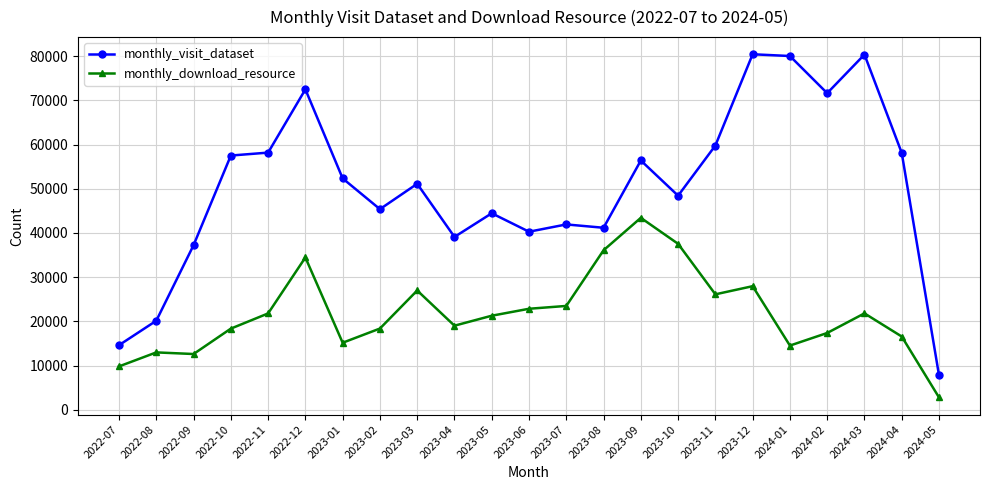

In monthly_visit_dataset, how many points are higher than both neighbors (excluding endpoints)?

7